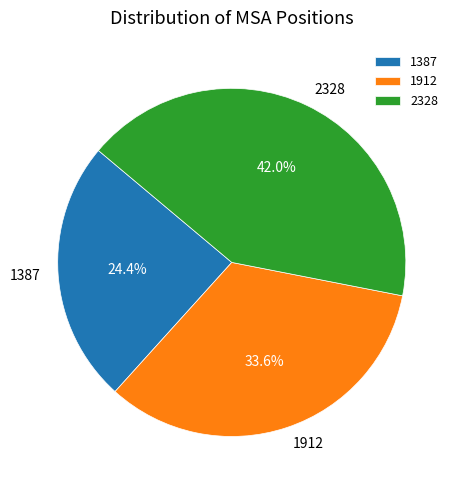

Which has a higher value, 2328 or 1387?

2328